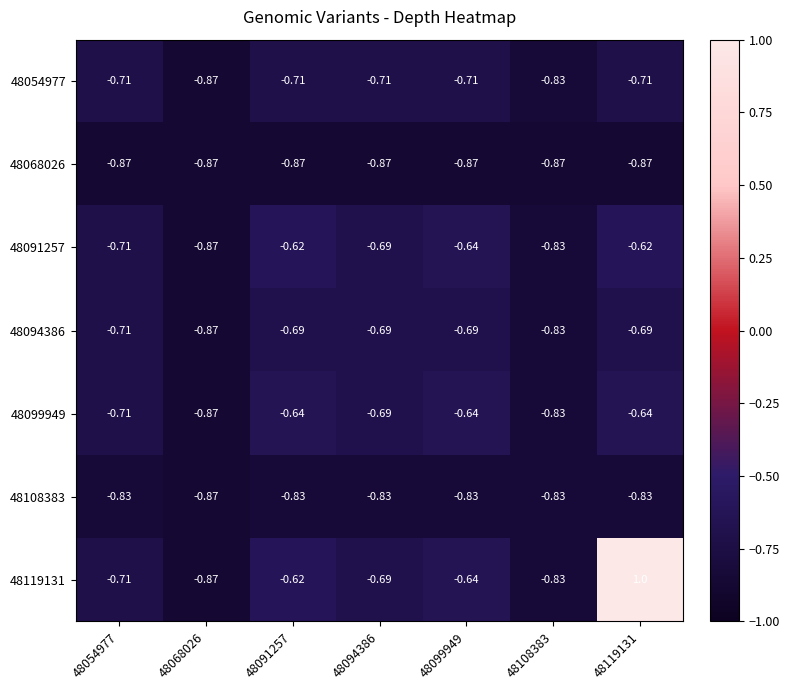

Reading left to right, list all the values displayed in this chart.

48054977: 48054977=-0.7	48068026=-0.9	48091257=-0.7	48094386=-0.7	48099949=-0.7	48108383=-0.8	48119131=-0.7
48068026: 48054977=-0.9	48068026=-0.9	48091257=-0.9	48094386=-0.9	48099949=-0.9	48108383=-0.9	48119131=-0.9
48091257: 48054977=-0.7	48068026=-0.9	48091257=-0.6	48094386=-0.7	48099949=-0.6	48108383=-0.8	48119131=-0.6
48094386: 48054977=-0.7	48068026=-0.9	48091257=-0.7	48094386=-0.7	48099949=-0.7	48108383=-0.8	48119131=-0.7
48099949: 48054977=-0.7	48068026=-0.9	48091257=-0.6	48094386=-0.7	48099949=-0.6	48108383=-0.8	48119131=-0.6
48108383: 48054977=-0.8	48068026=-0.9	48091257=-0.8	48094386=-0.8	48099949=-0.8	48108383=-0.8	48119131=-0.8
48119131: 48054977=-0.7	48068026=-0.9	48091257=-0.6	48094386=-0.7	48099949=-0.6	48108383=-0.8	48119131=1.0